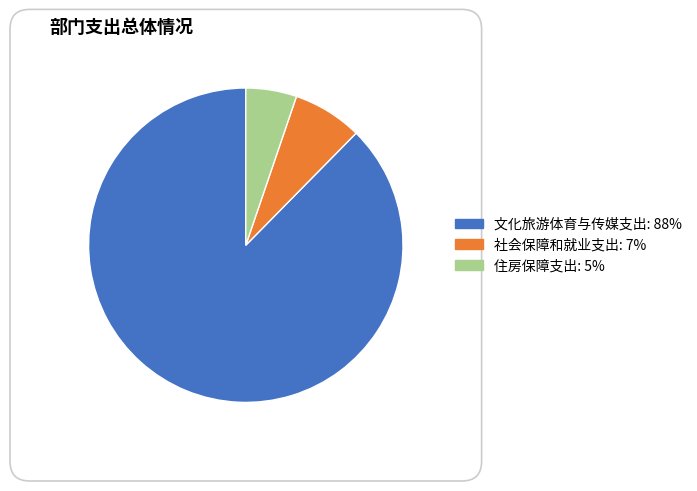

Is 文化旅游体育与传媒支出 the majority of the pie?

Yes